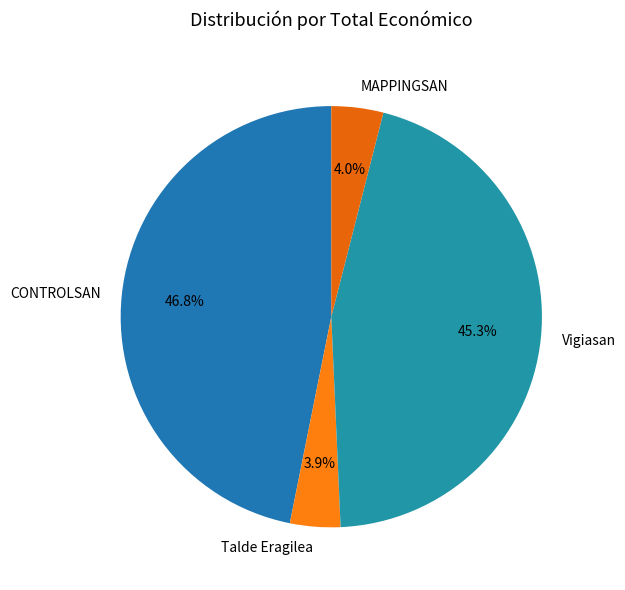

To the nearest percent, what is the combined percentage of CONTROLSAN and Talde Eragilea?

51%